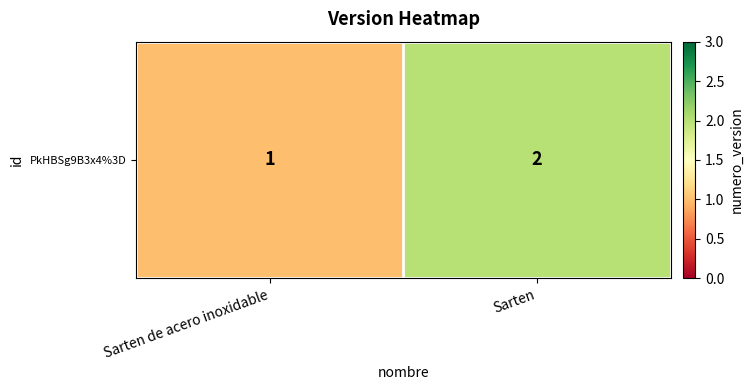

At which label is the value closest to 1?

Sarten de acero inoxidable